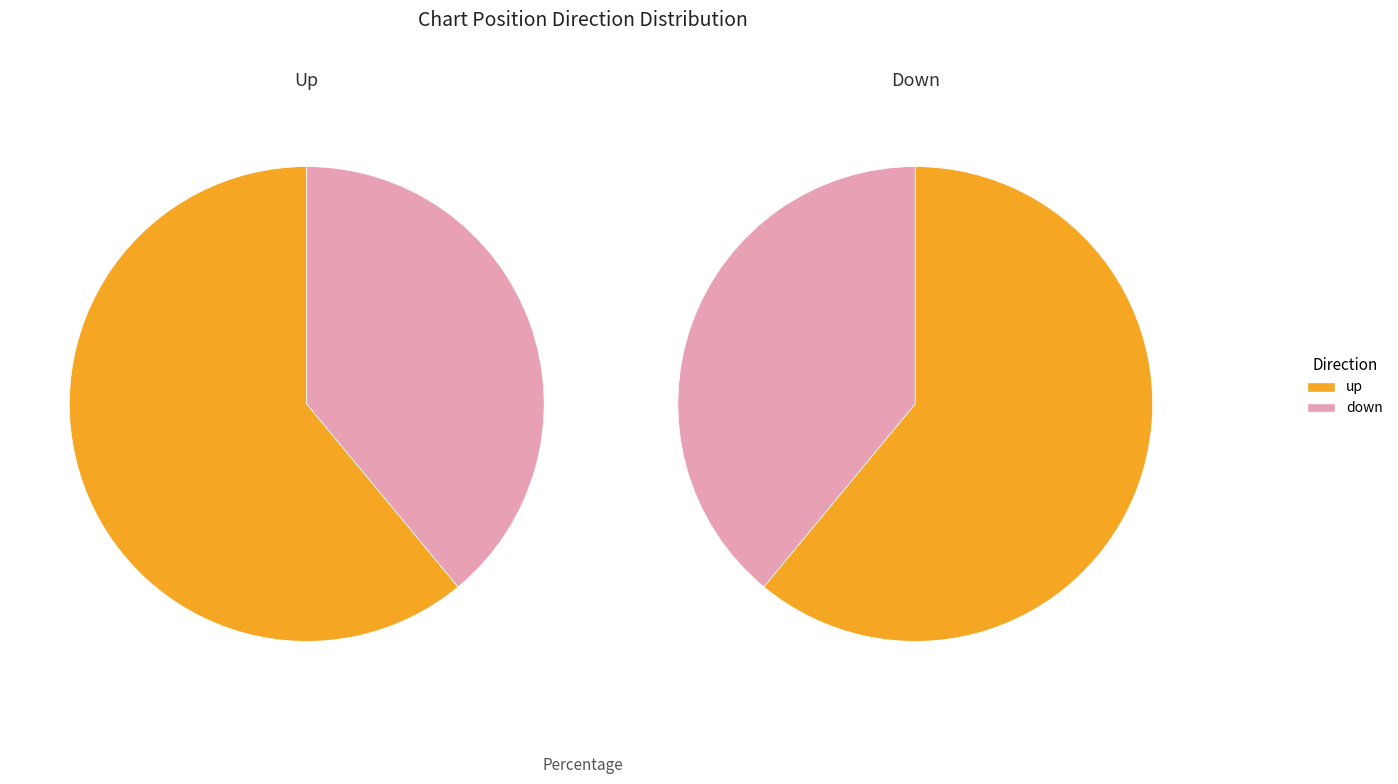

Is it true that down is 30% of the pie?

False